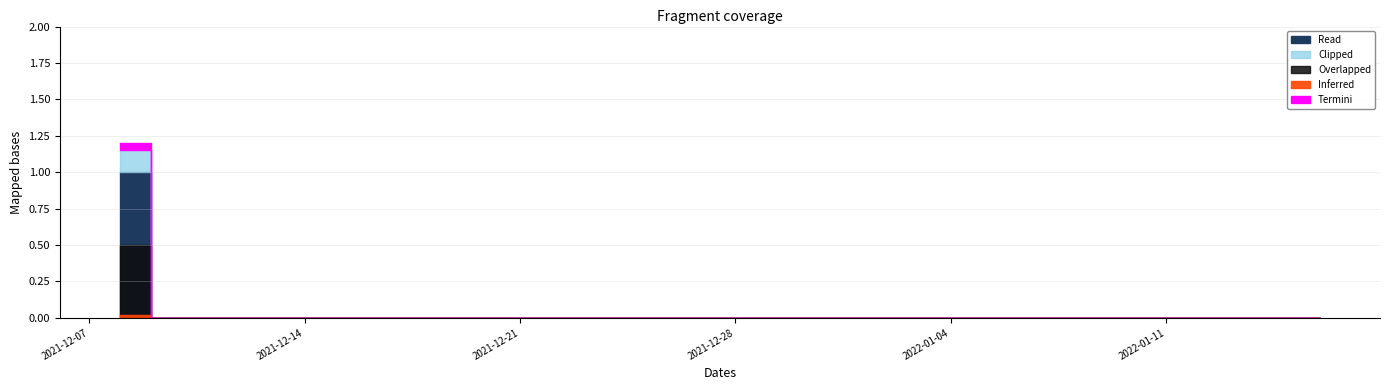

Between 2021-12-12 and 2021-12-29, which is larger?

2021-12-12